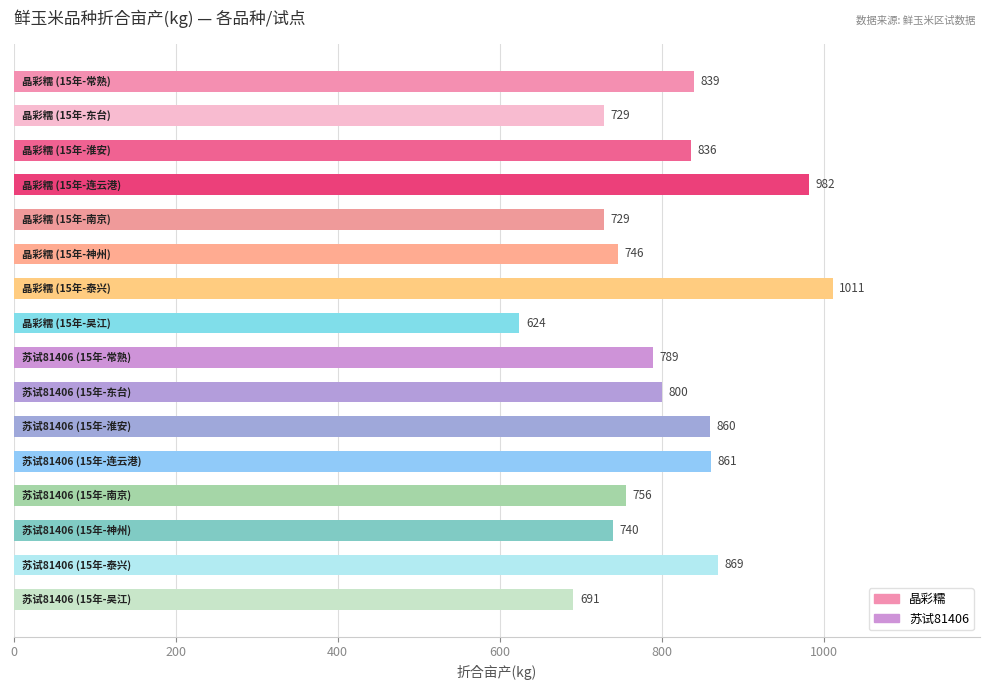

What is the value of the 4th bar from the top?

981.8